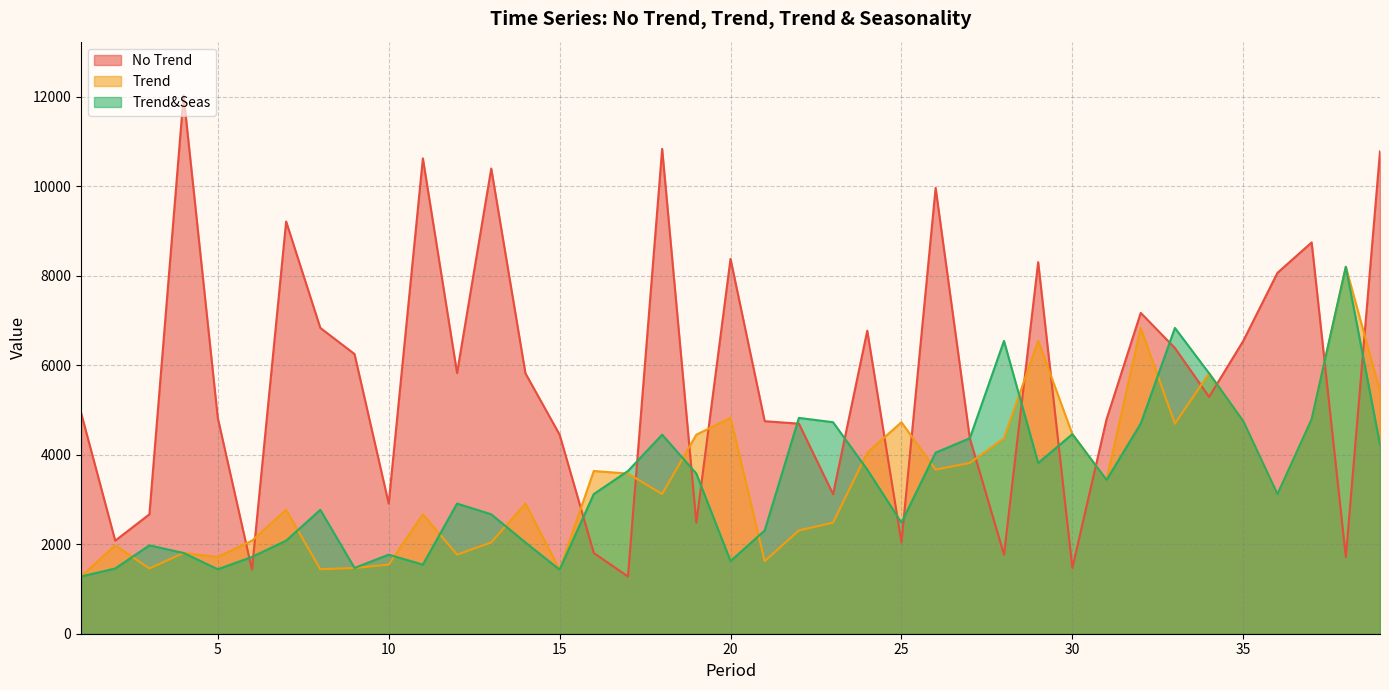

Which series has the widest spread of values?

No Trend